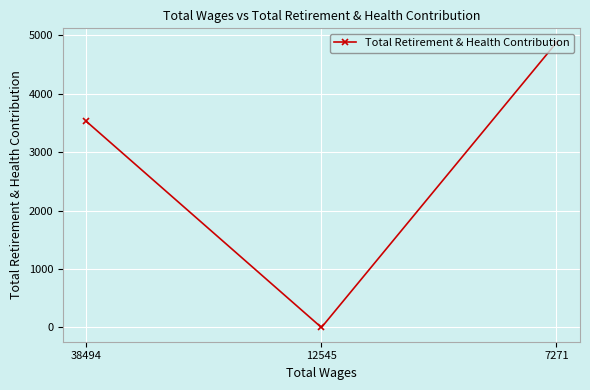

Which has a higher value, 38494 or 12545?

38494